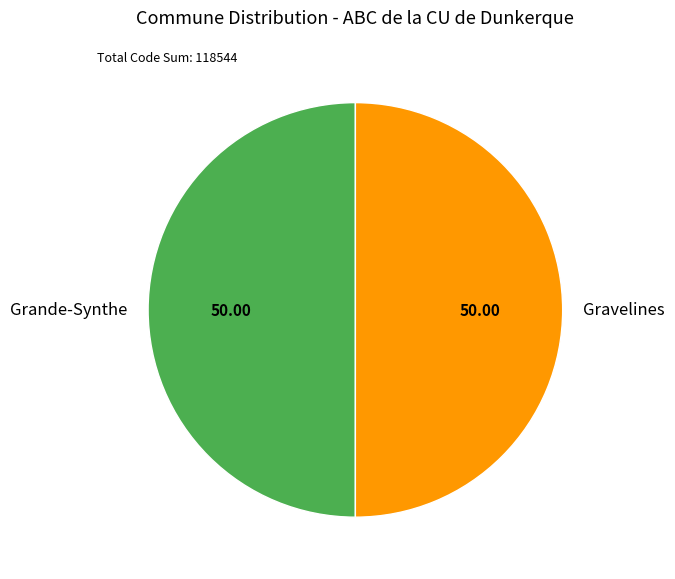

Do Grande-Synthe and Gravelines together represent more than half of the pie?

Yes